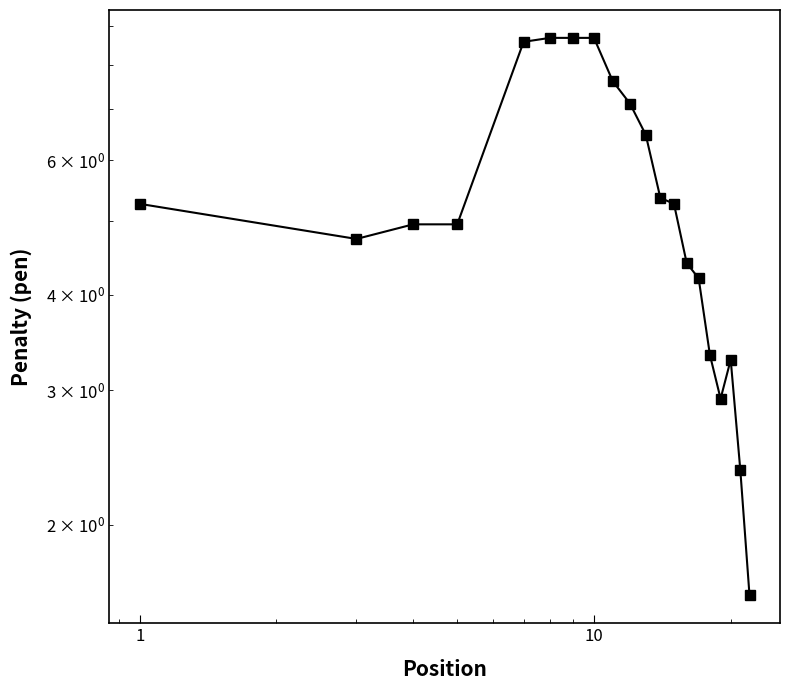

Reading left to right, extract all data points from this chart.

5.3	4.7	4.9	4.9	8.6	8.7	8.7	8.7	7.6	7.1	6.5	5.4	5.3	4.4	4.2	3.3	2.9	3.3	2.4	1.6